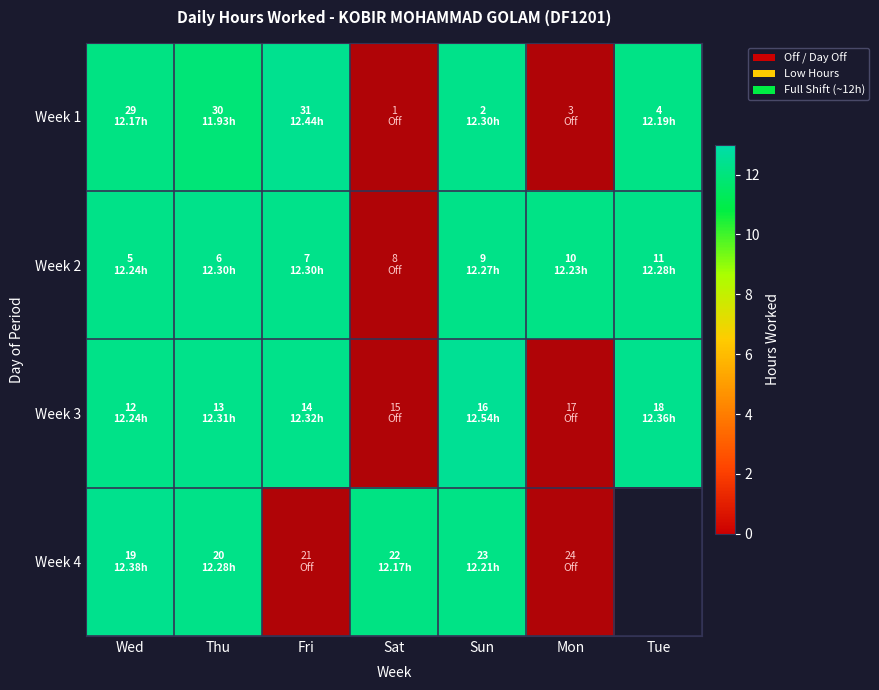

True or false: Week 2 has a value of 8.3 at Sun.

False